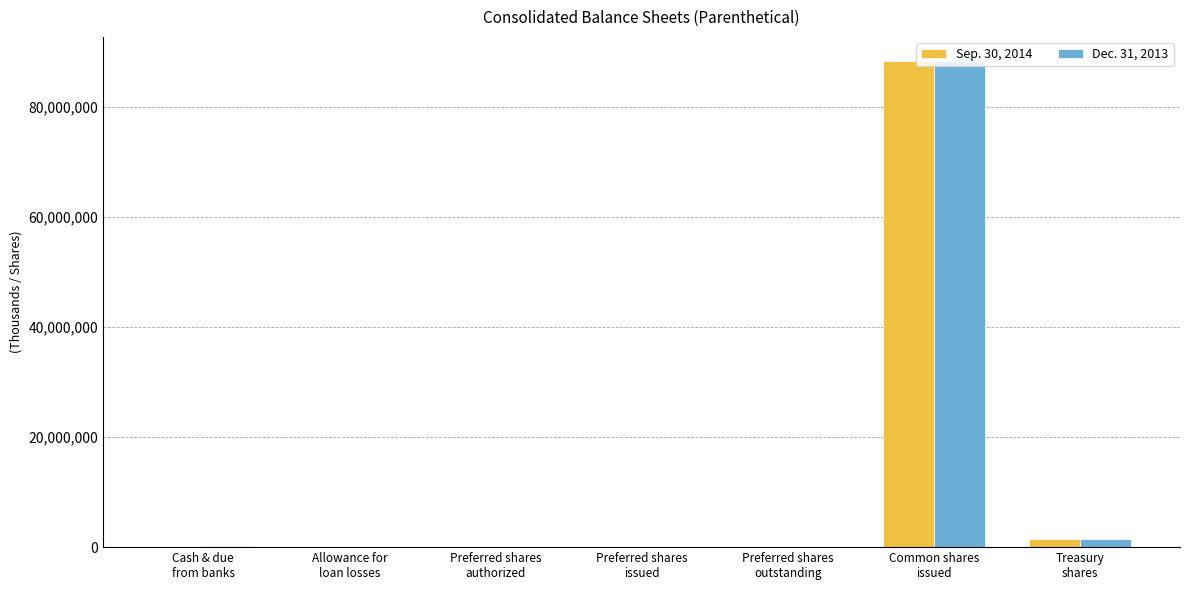

What is the maximum value shown in the chart?

88287132